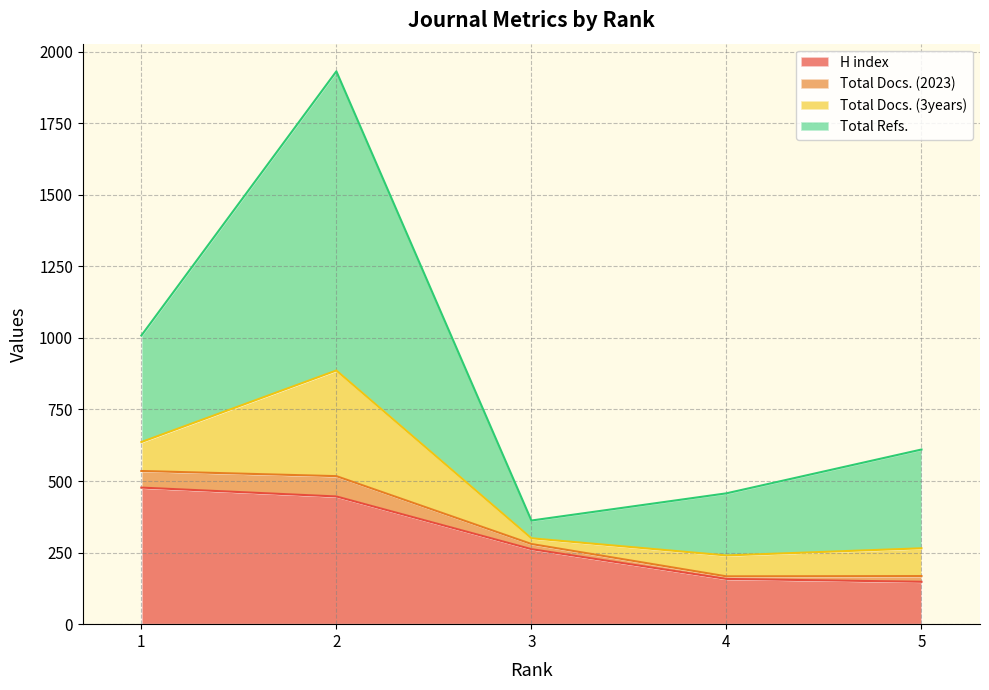

Is it true that Total Docs. (2023) equals 4 at Rank 3?

False